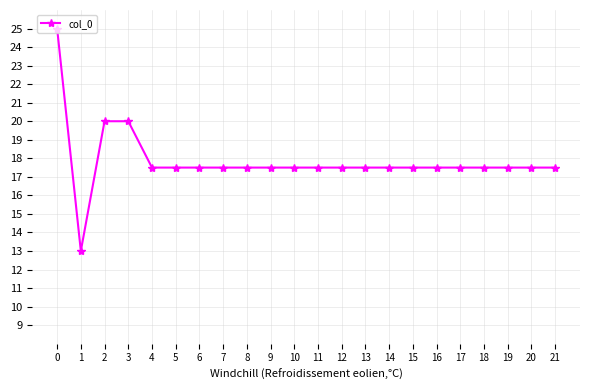

Where is the first local minimum?

1